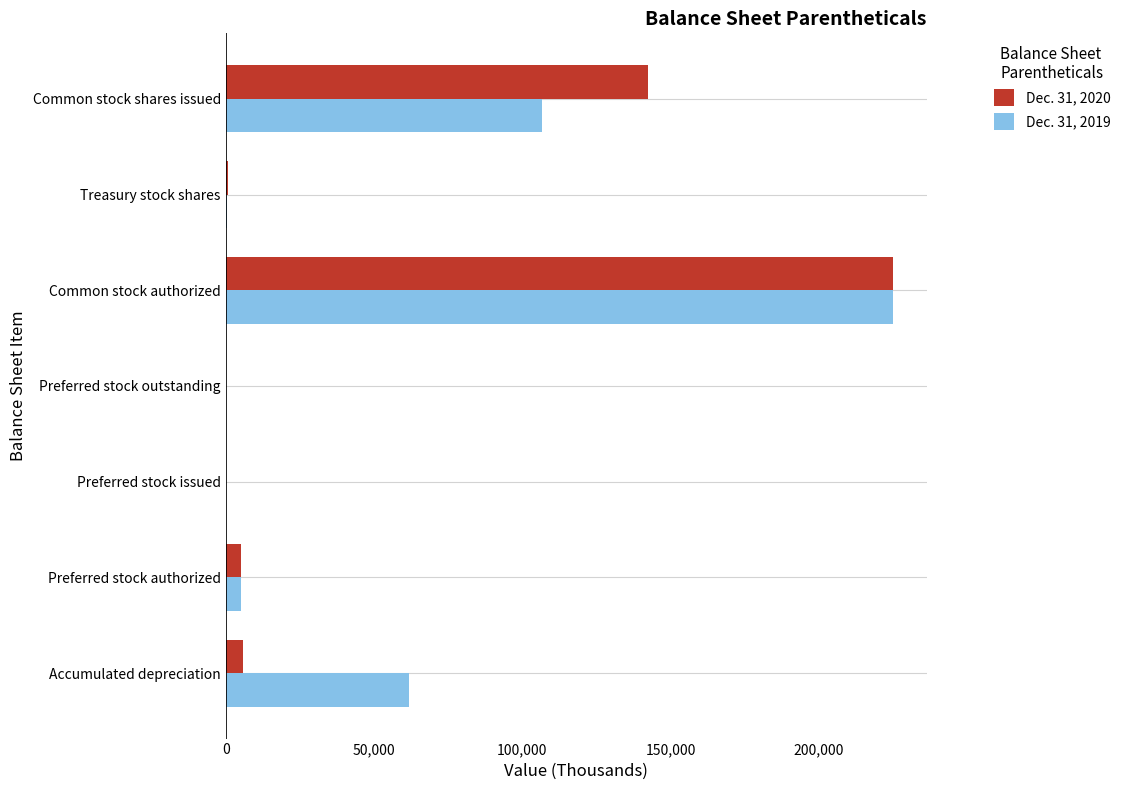

Between Accumulated depreciation and Preferred stock authorized, which series saw the biggest shift?

Dec. 31, 2019